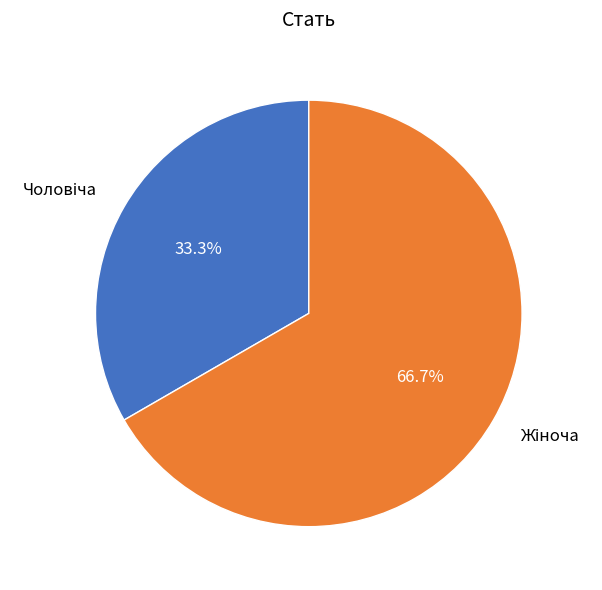

Is there any slice that represents more than half of the pie?

Yes